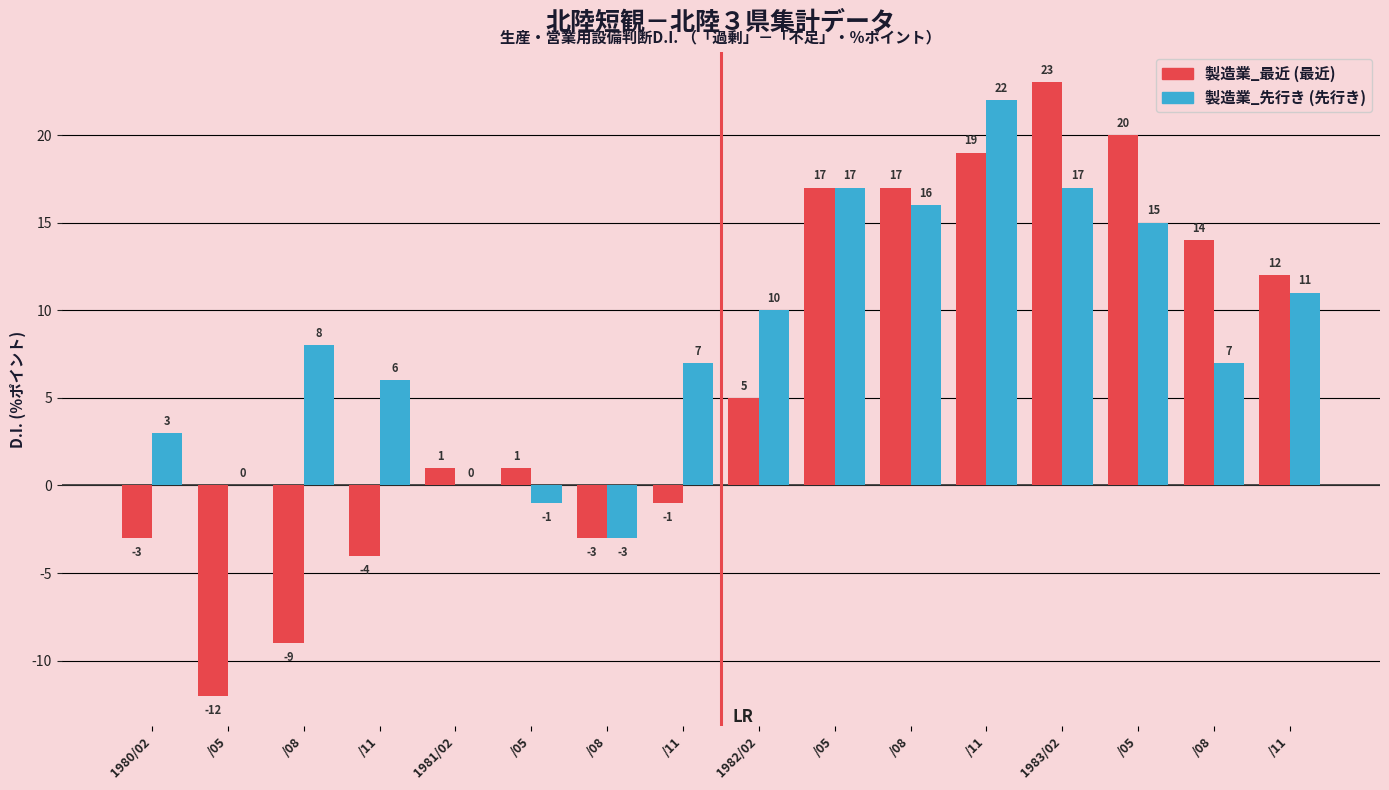

What is the difference between the highest and lowest values at 1981/02?

1